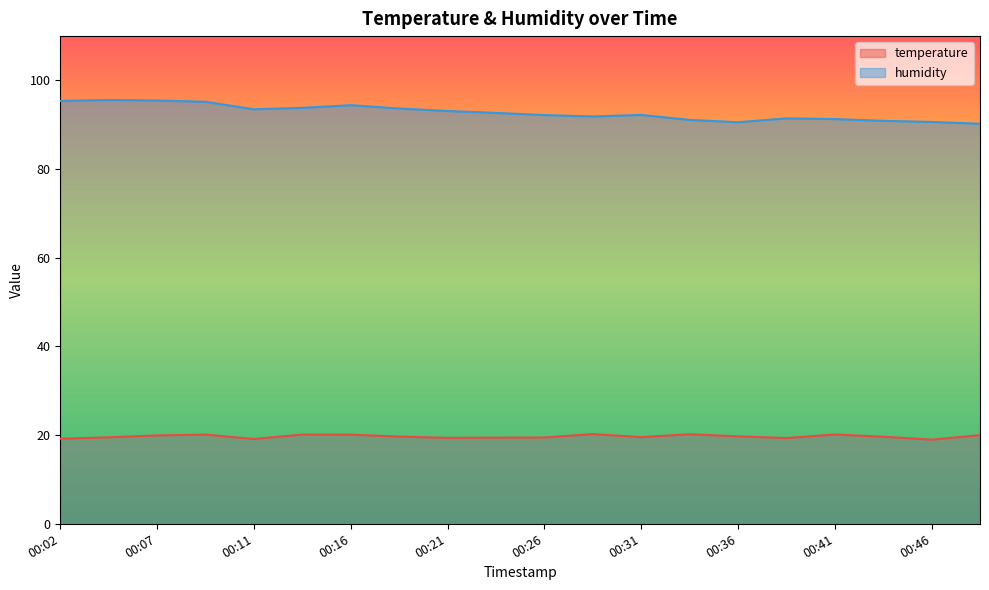

What is the total value across all series at 00:09?

115.3